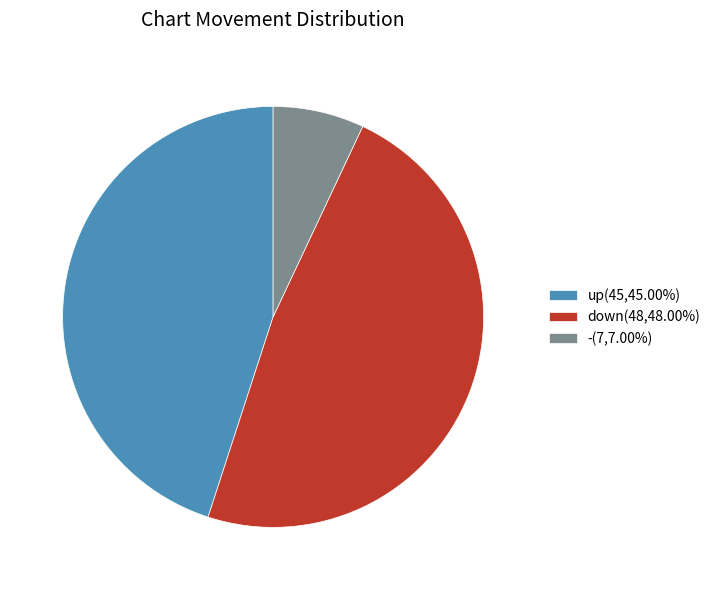

What is the smallest slice in the pie chart?

-